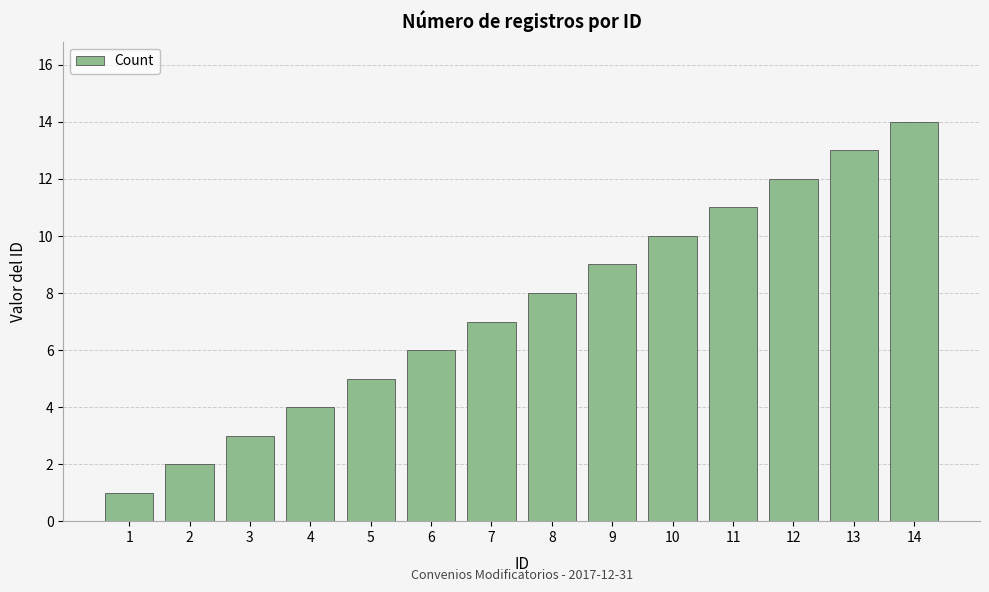

Rank the categories by value from highest to lowest.

14, 13, 12, 11, 10, 9, 8, 7, 6, 5, 4, 3, 2, 1